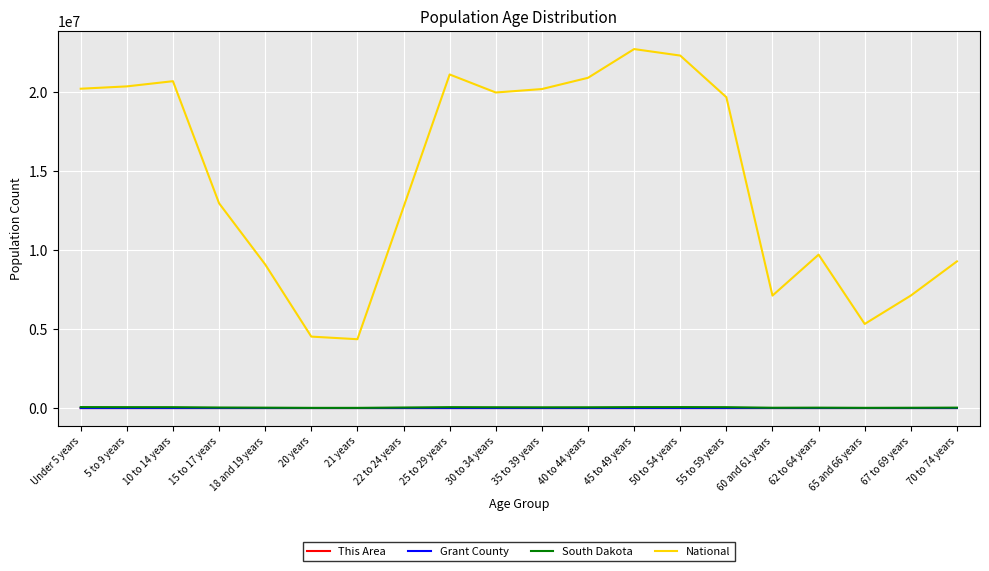

Which series changed the most between 21 years and 62 to 64 years?

National